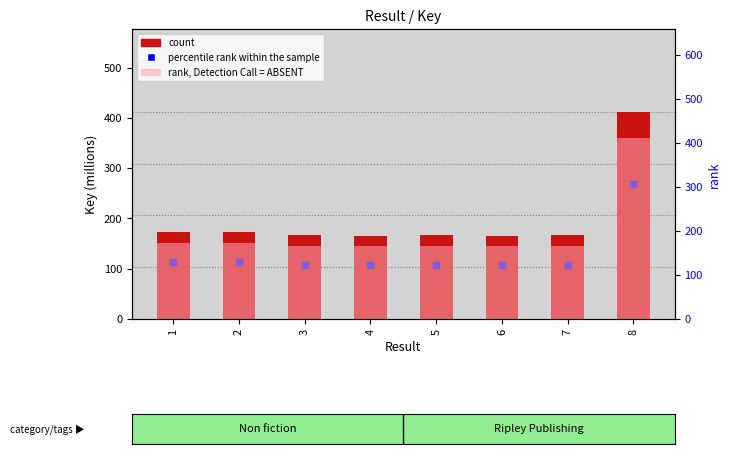

Which series contains the highest Y value?

count